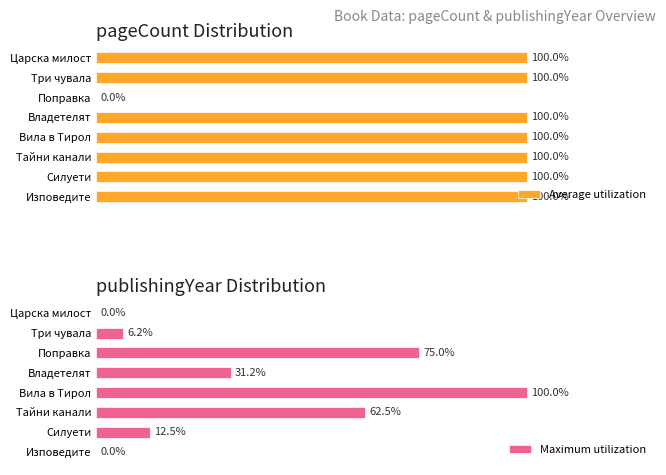

At which label is Maximum utilization closest to 50?

Тайни канали